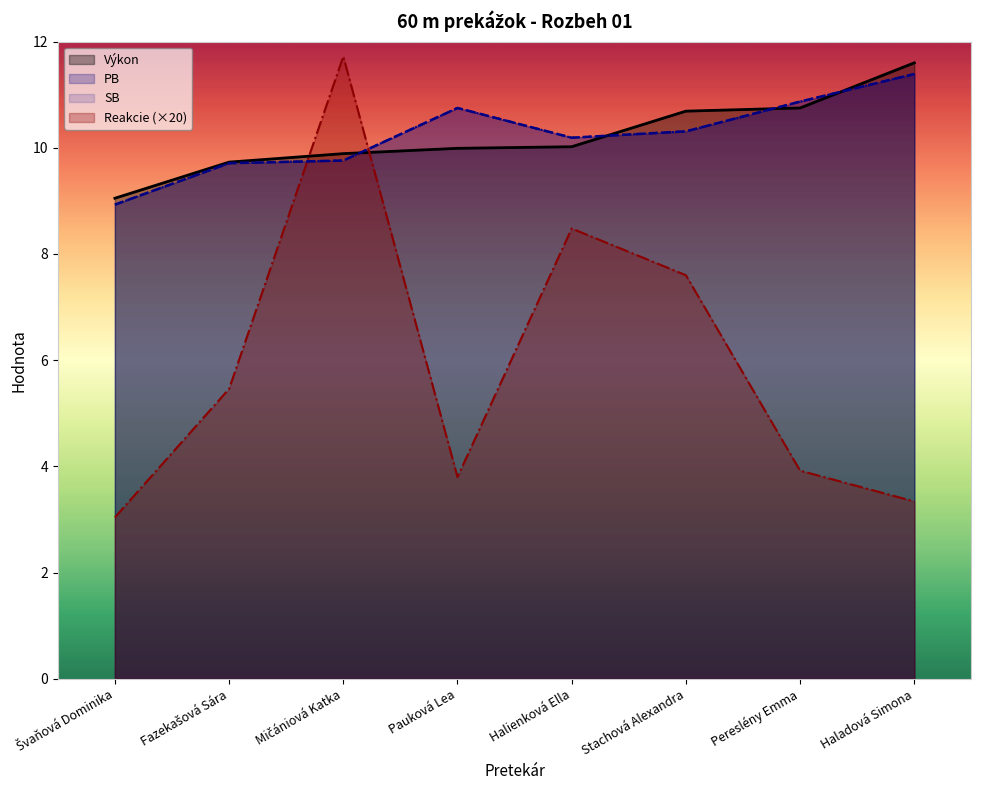

Which series has the largest total across all categories?

PB